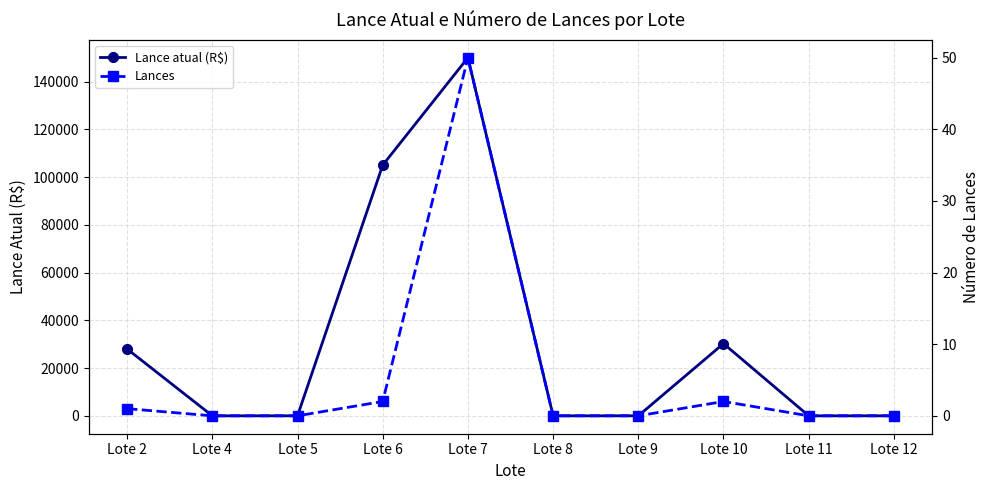

The value of Lances at Lote 7 is 22. True or false?

False